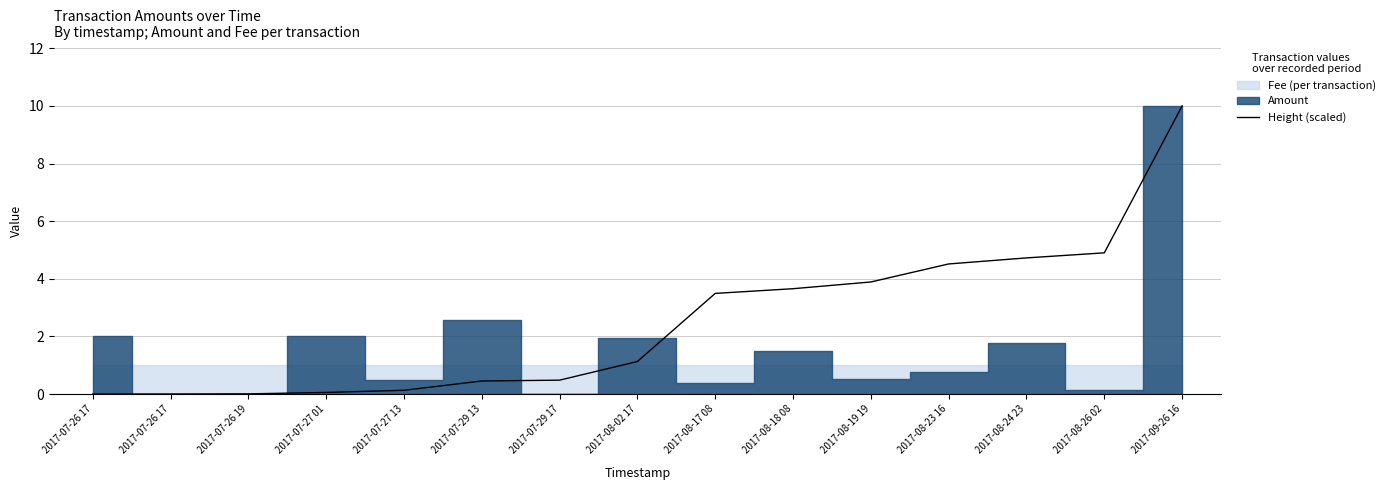

How many positive values are there?

14